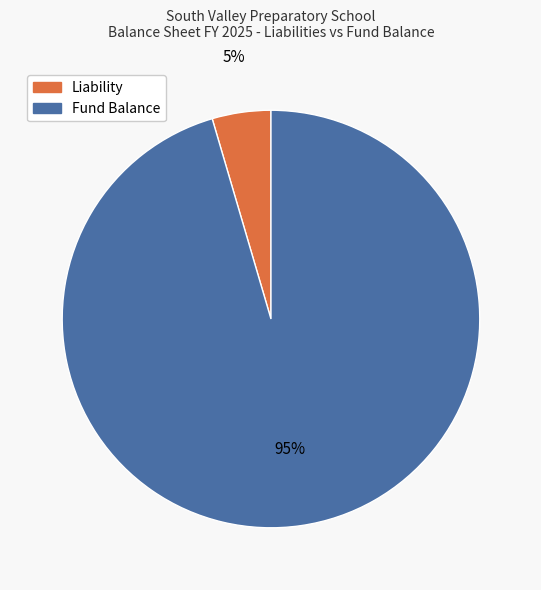

To the nearest percent, what portion does Fund Balance represent?

95%